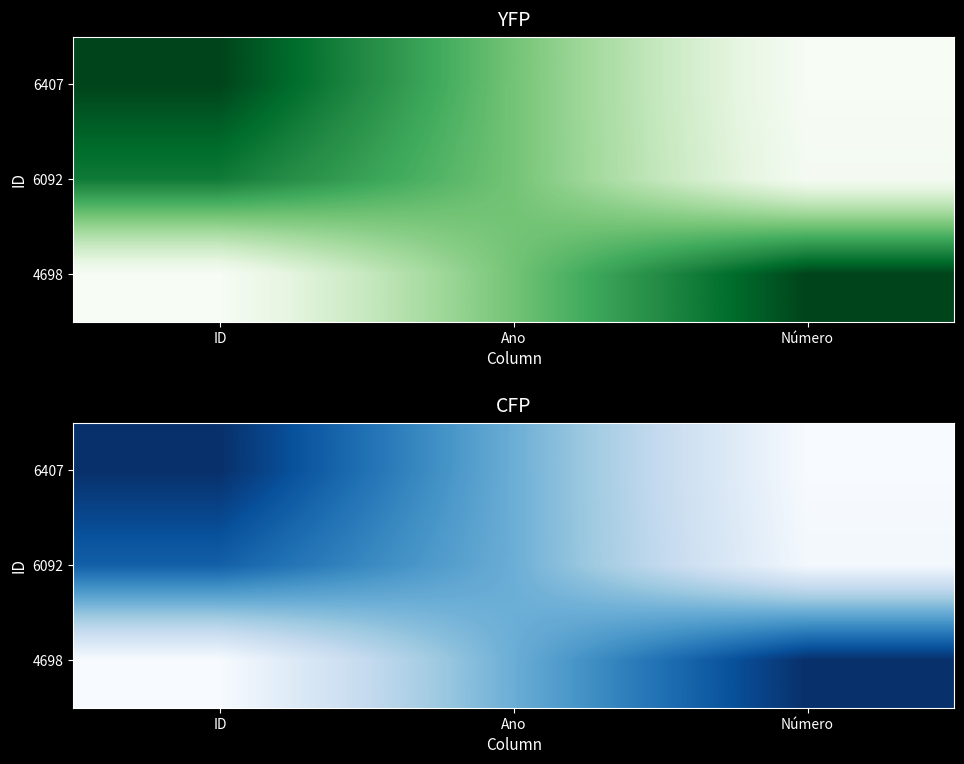

Is the value of 6092 at ID greater than the value of 4698 at ID?

Yes